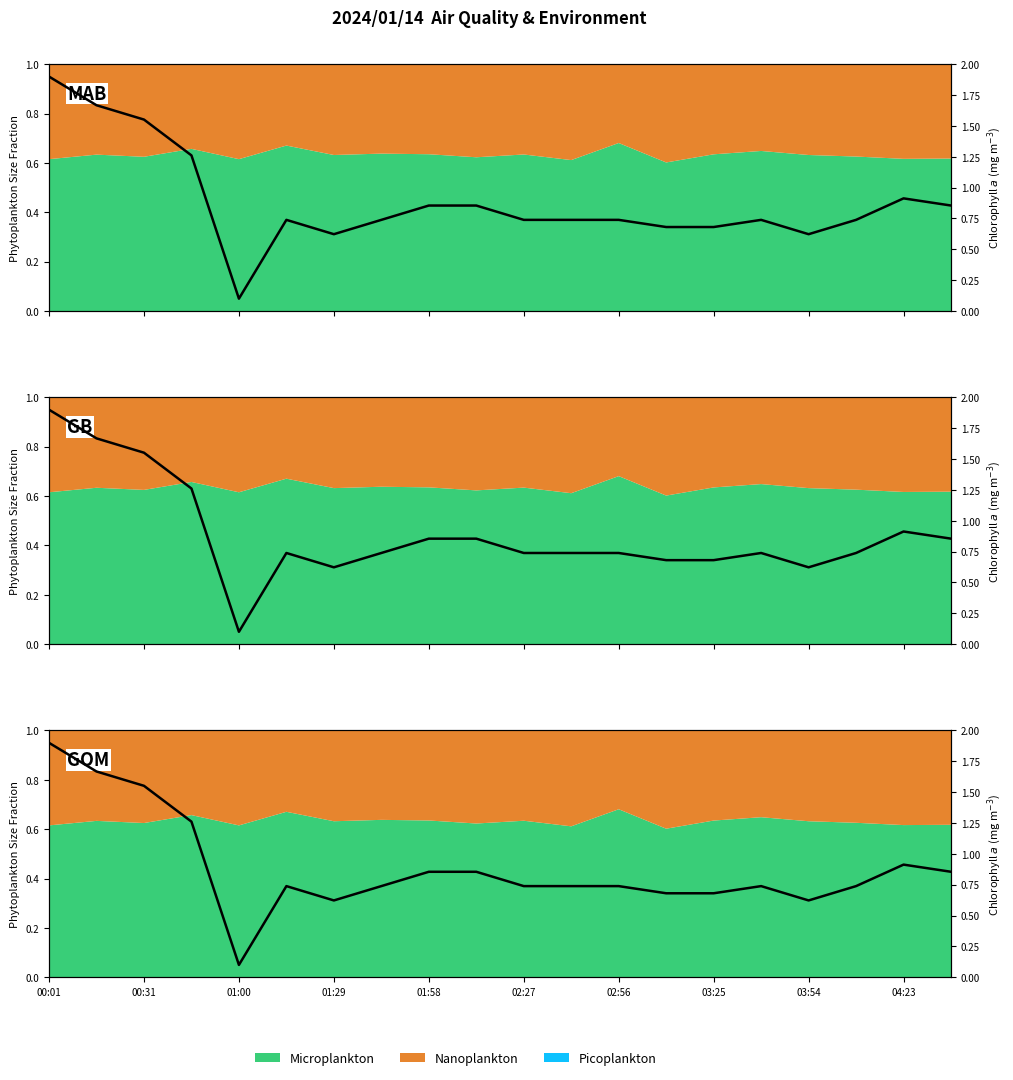

Where is the data nearest to the value 1?

04:23